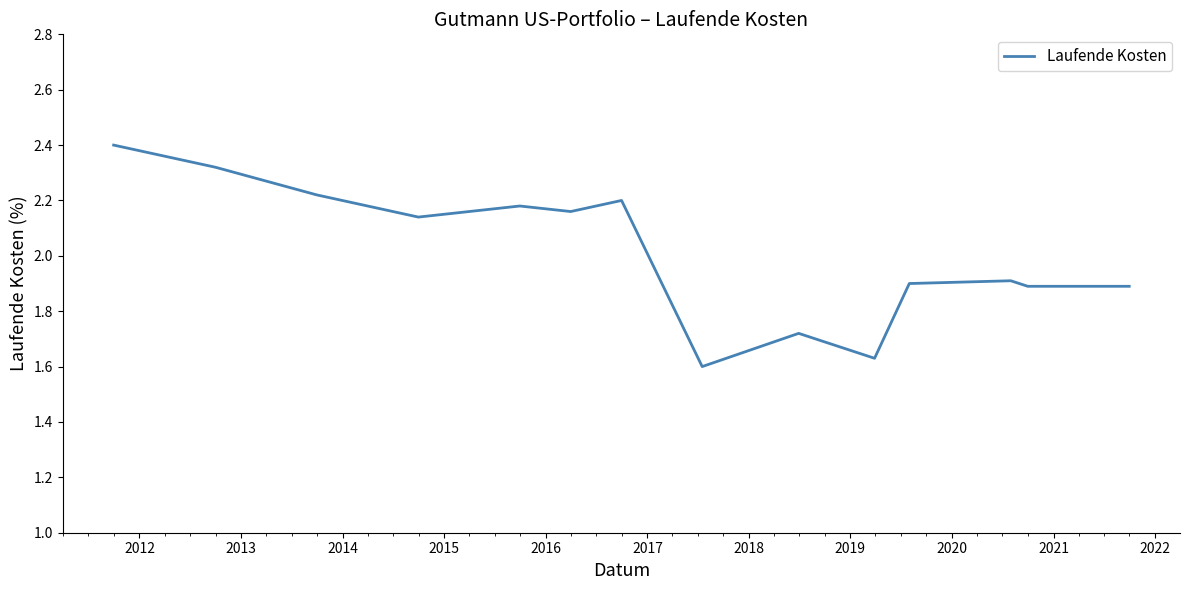

What is the maximum value shown in the chart?

2.4